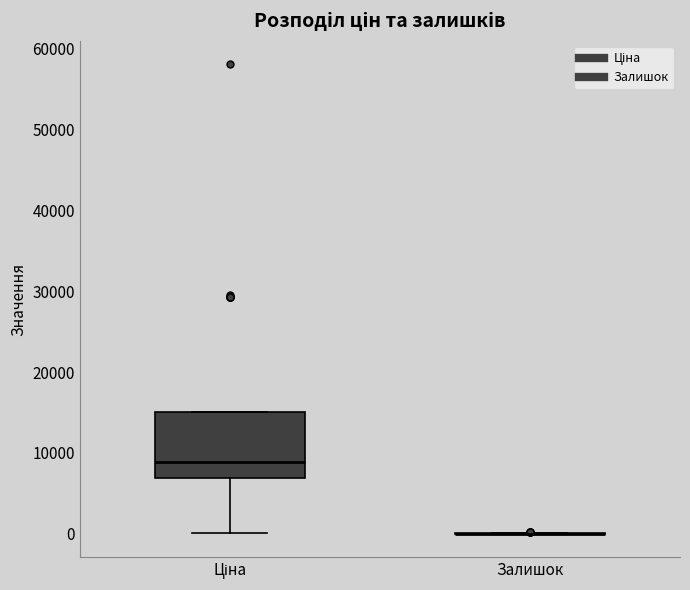

Reading left to right, transcribe this box plot: for each box, give where its median line is, the range the box spans, and where its two whiskers end, as read against the y-axis. The values are not printed on the chart, so give them approximately, as read against the axis.

Ціна: median 9000, box 7000 to 15000, whiskers 0 to 15000
Залишок: box collapsed to a line at 0, whiskers 0 to 0